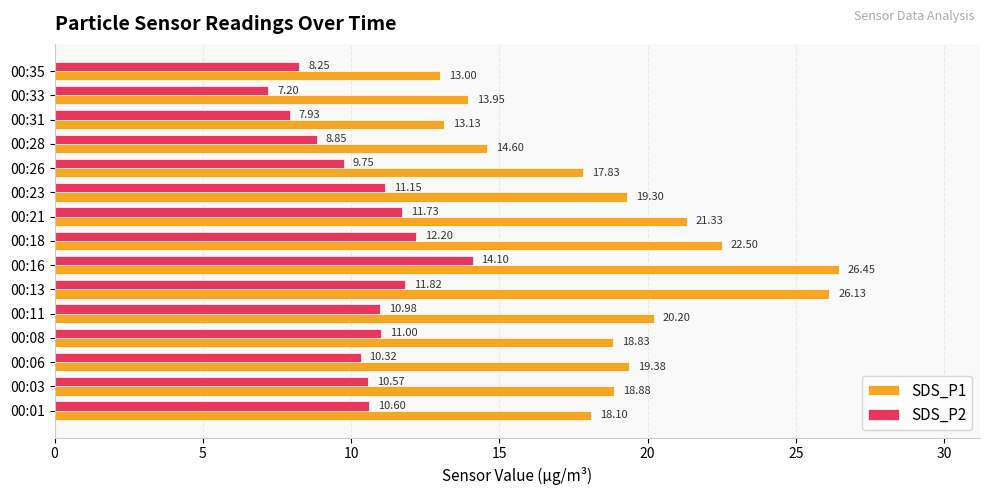

At which category is the sum across all series the highest?

00:16